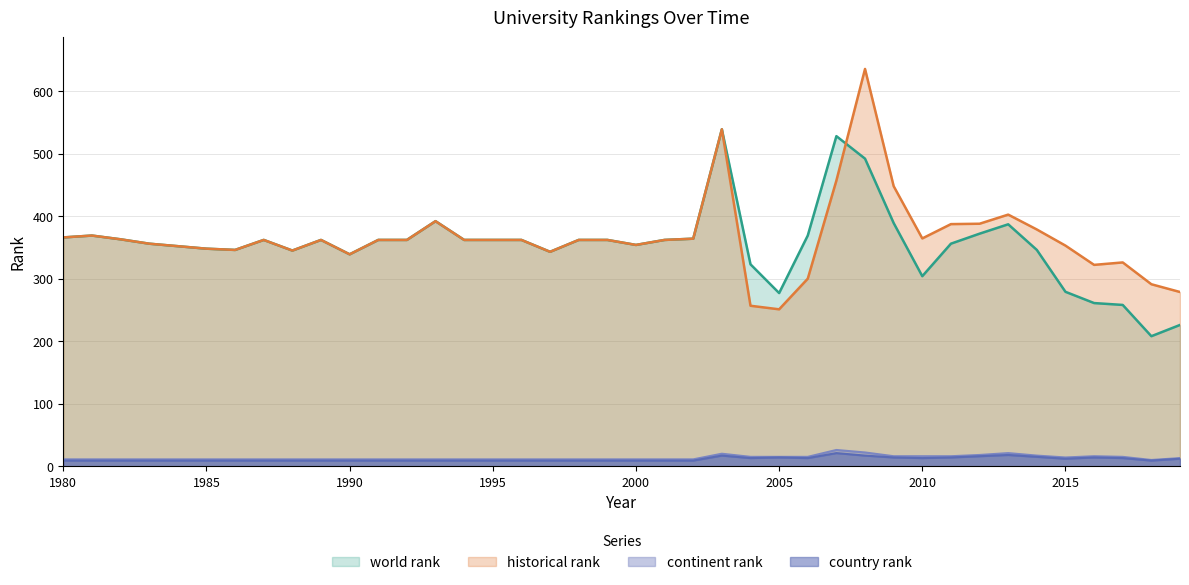

Read the world rank value at 2014.

346.0